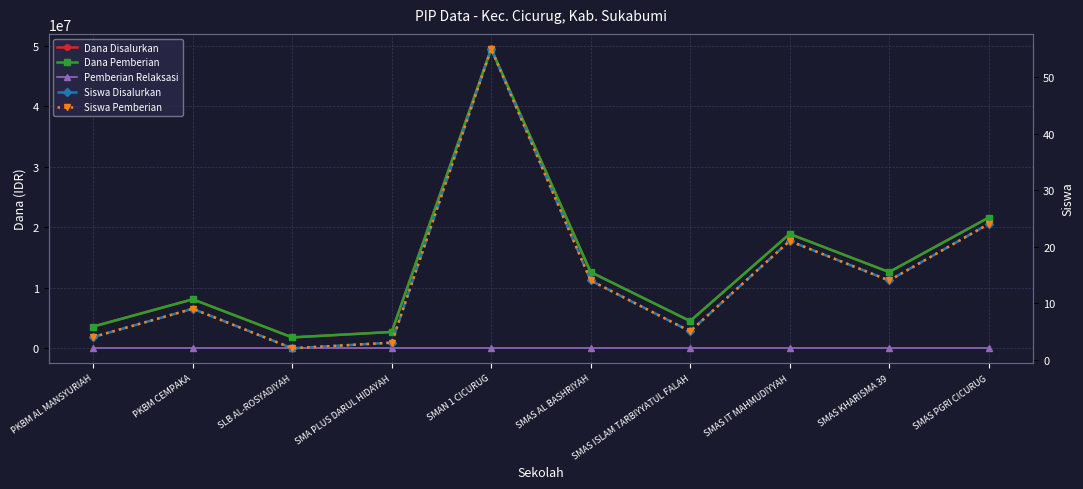

Which has a higher value, SMAS PGRI CICURUG or SLB AL-ROSYADIYAH?

SMAS PGRI CICURUG